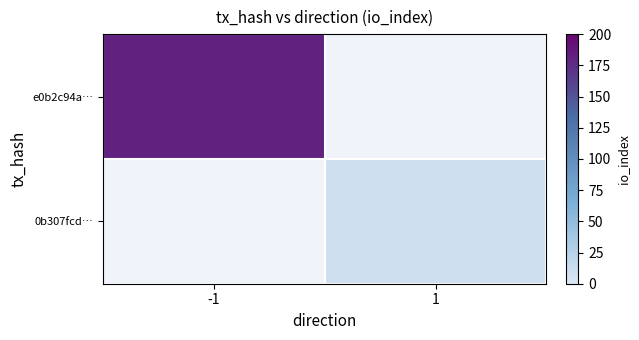

The 0b307fcd… series shows 10.0 at 1. True or false?

True